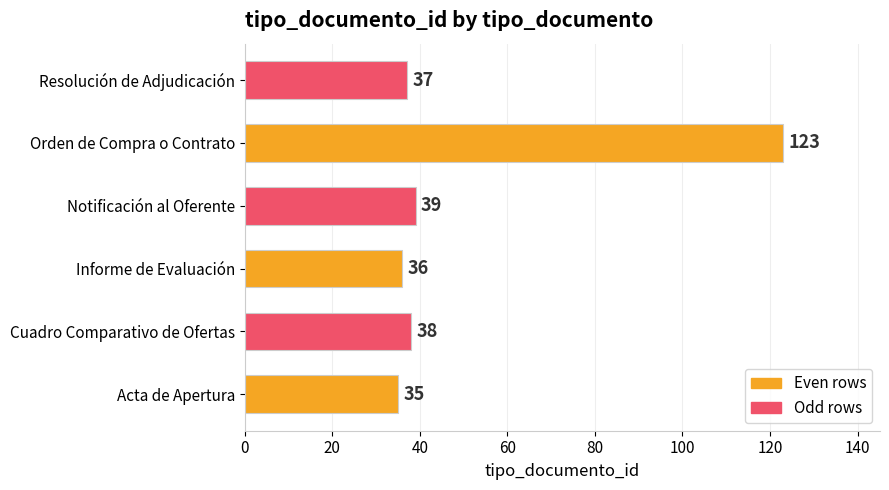

How many series are shown in this chart?

1